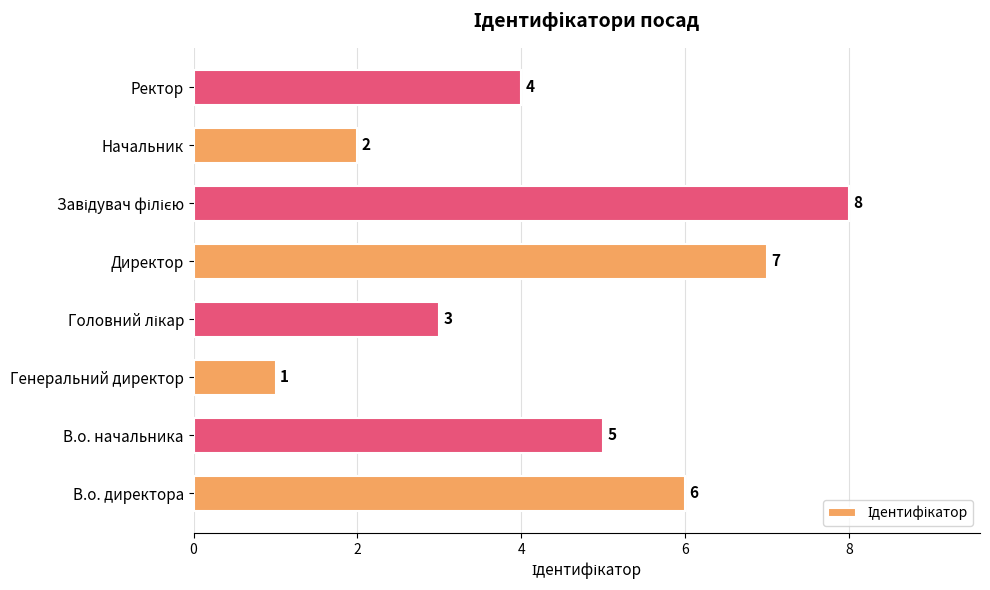

The chart shows a value of 0 at Генеральний директор. True or false?

False